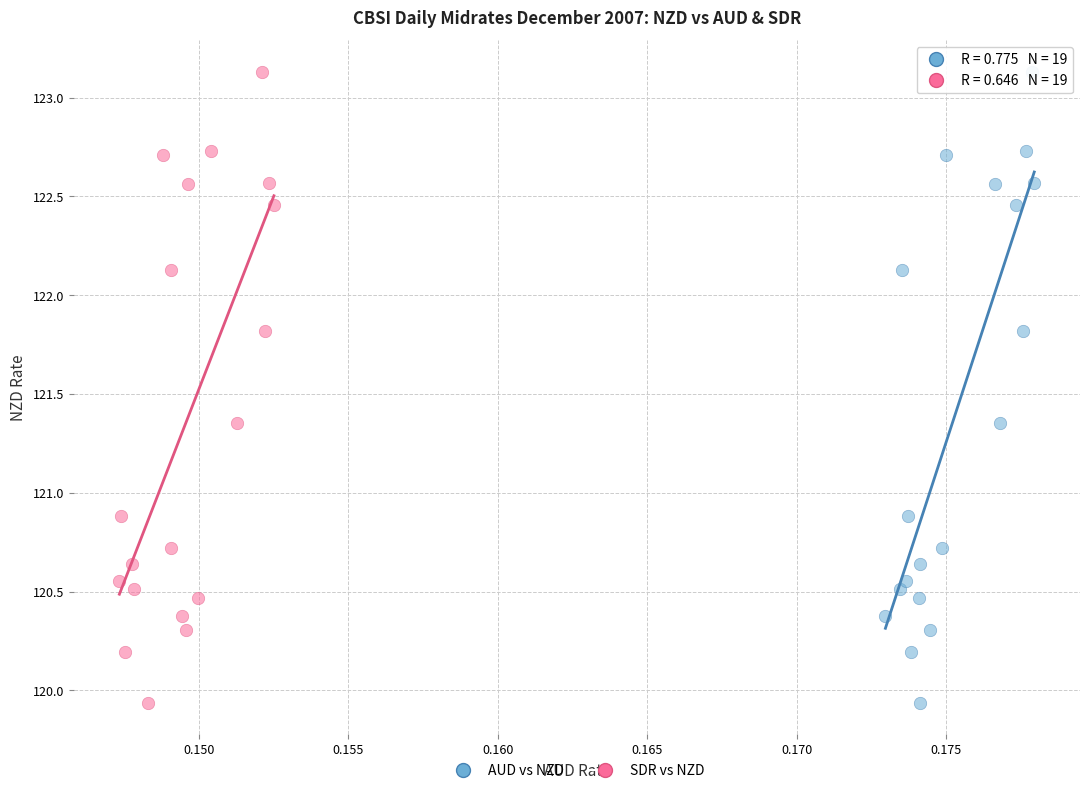

What are all the series names shown in the legend?

AUD vs NZD, SDR vs NZD